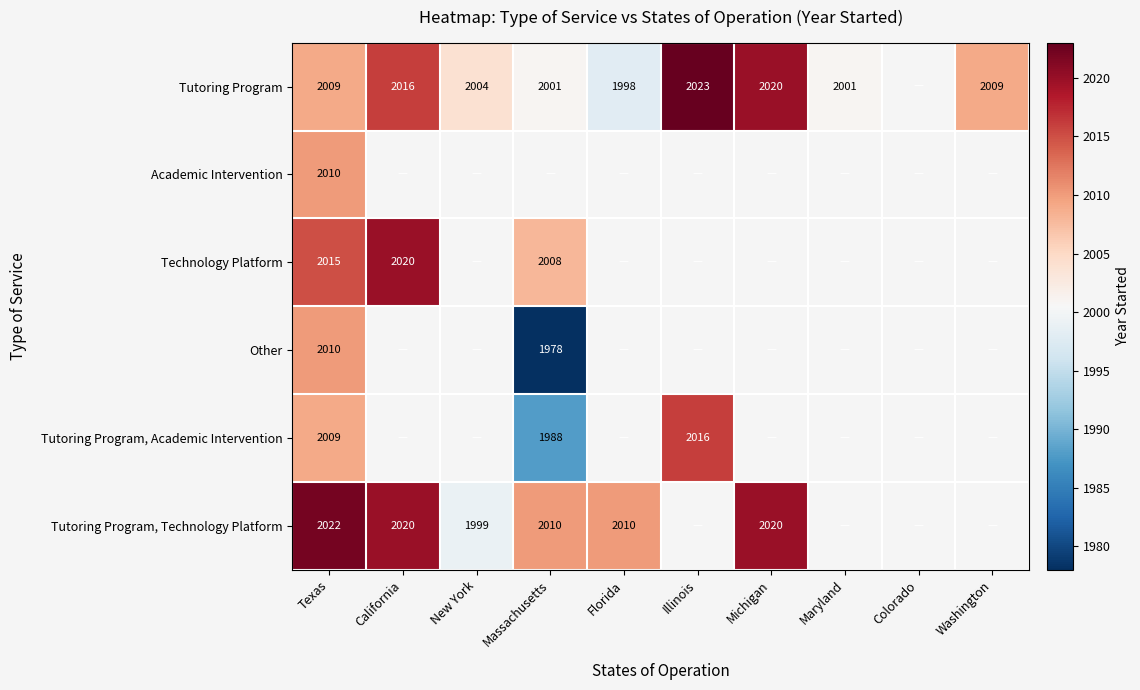

True or false: Tutoring Program, Technology Platform has a value of 2020 at California.

True